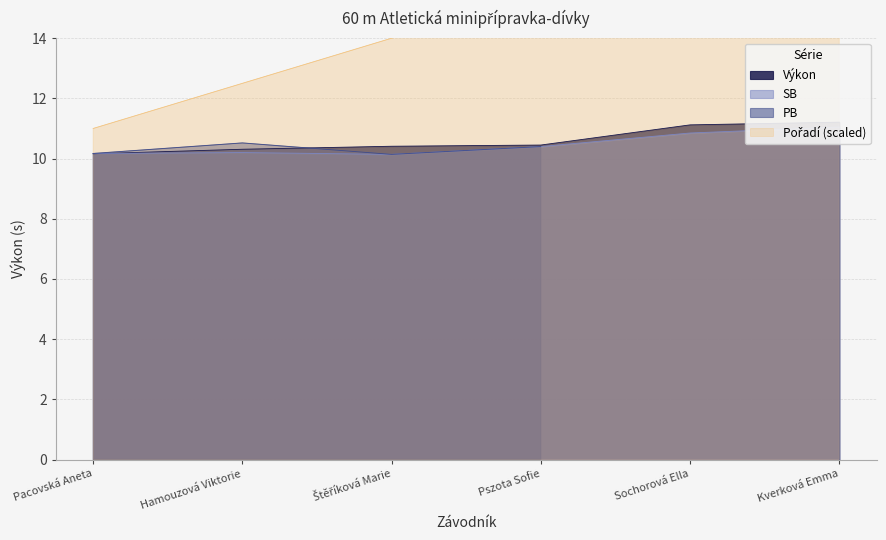

In SB, how many points are lower than both neighbors (excluding endpoints)?

1